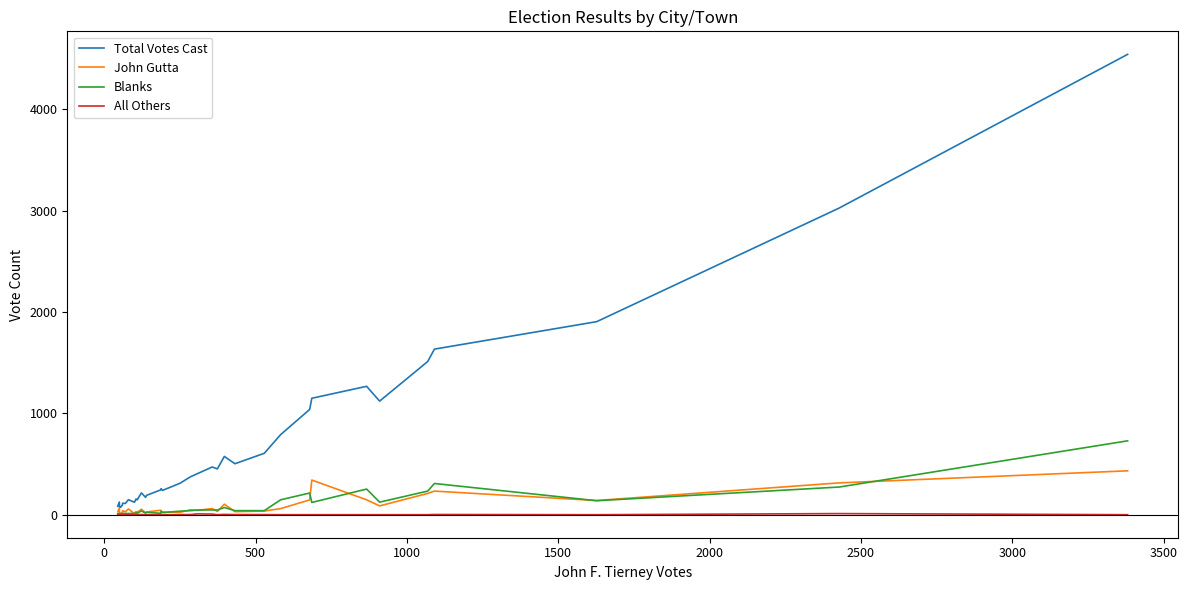

List the series in order of their peak value, lowest first.

All Others, John Gutta, Blanks, Total Votes Cast